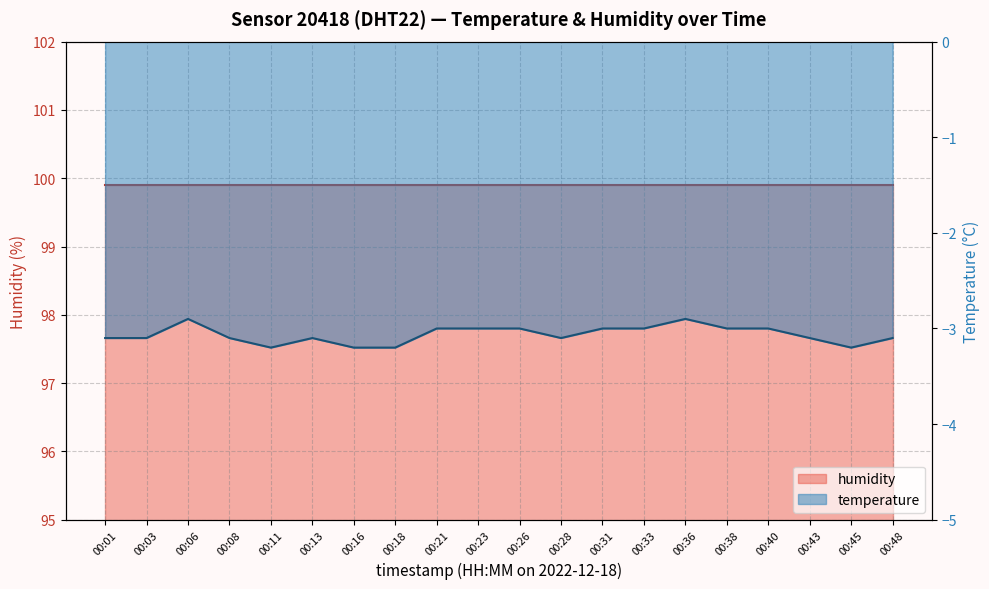

Reading left to right, what are all the values shown in this chart?

-3.1	-3.1	-2.9	-3.1	-3.2	-3.1	-3.2	-3.2	-3.0	-3.0	-3.0	-3.1	-3.0	-3.0	-2.9	-3.0	-3.0	-3.1	-3.2	-3.1